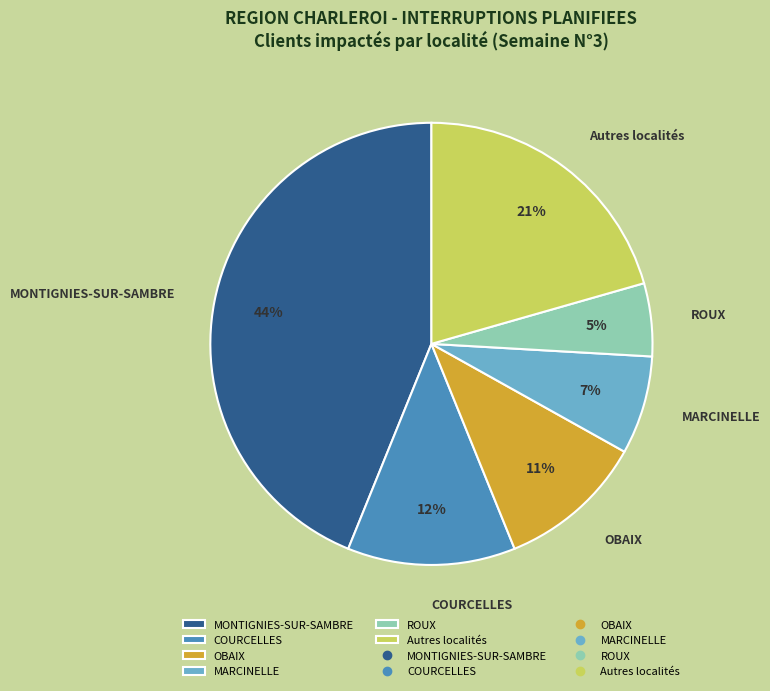

Which has a higher value, MONTIGNIES-SUR-SAMBRE or ROUX?

MONTIGNIES-SUR-SAMBRE